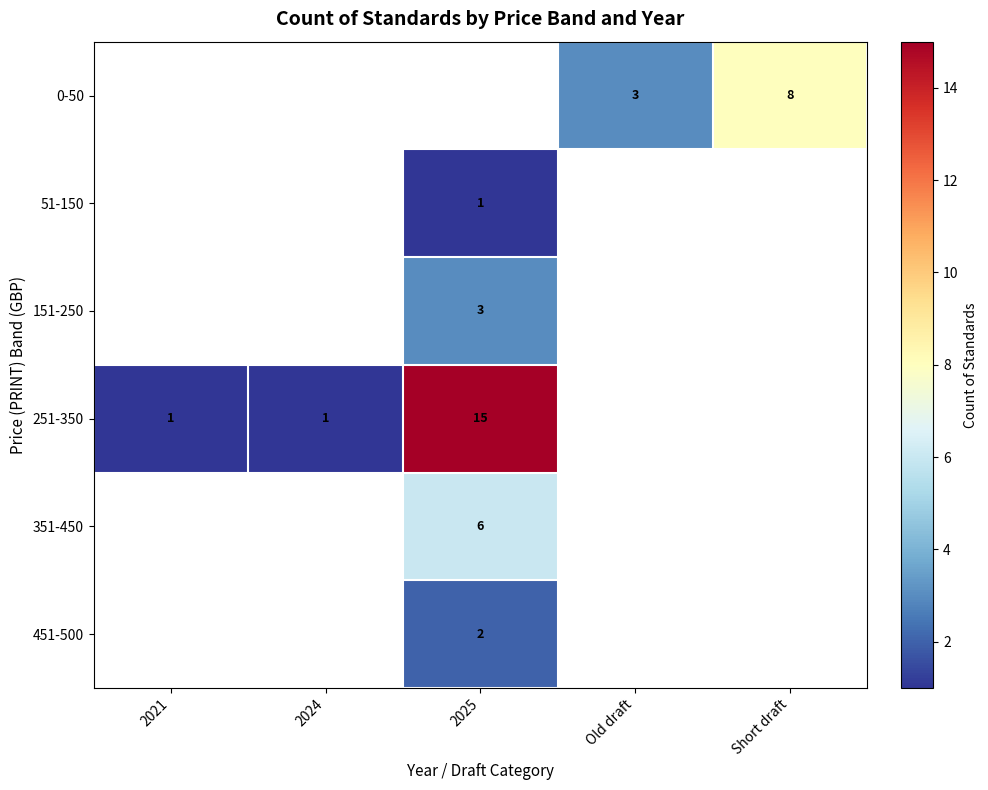

How many categories are shown in the chart?

5